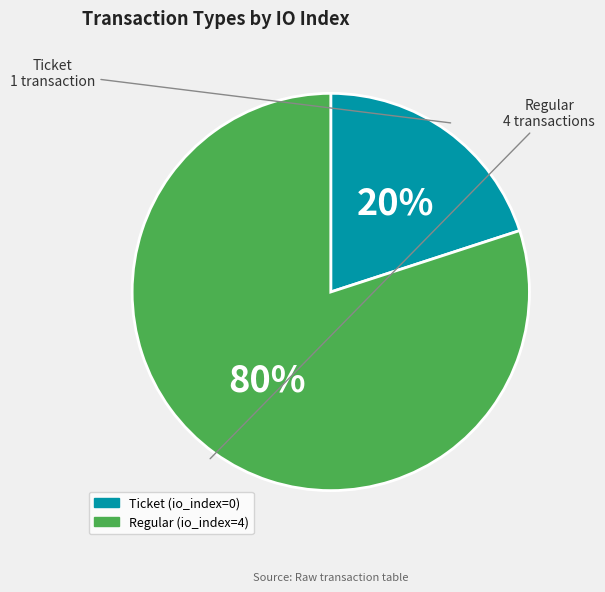

How many slices are in this pie chart?

2